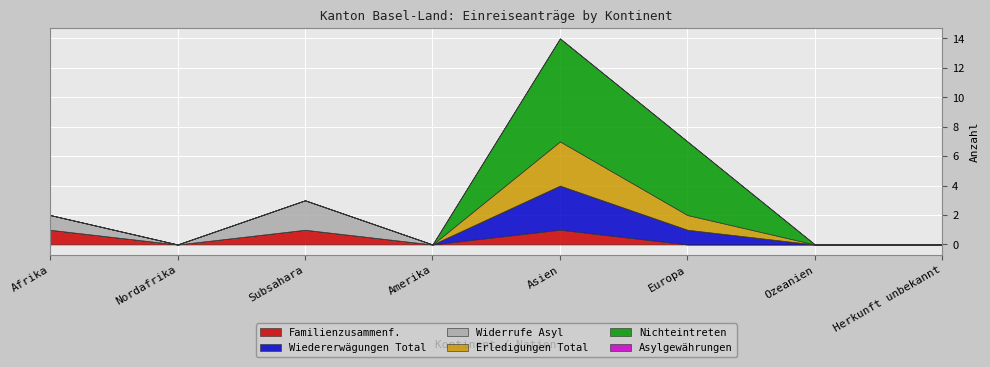

Where is Wiedererwägungen Total nearest to the value 1?

Europa